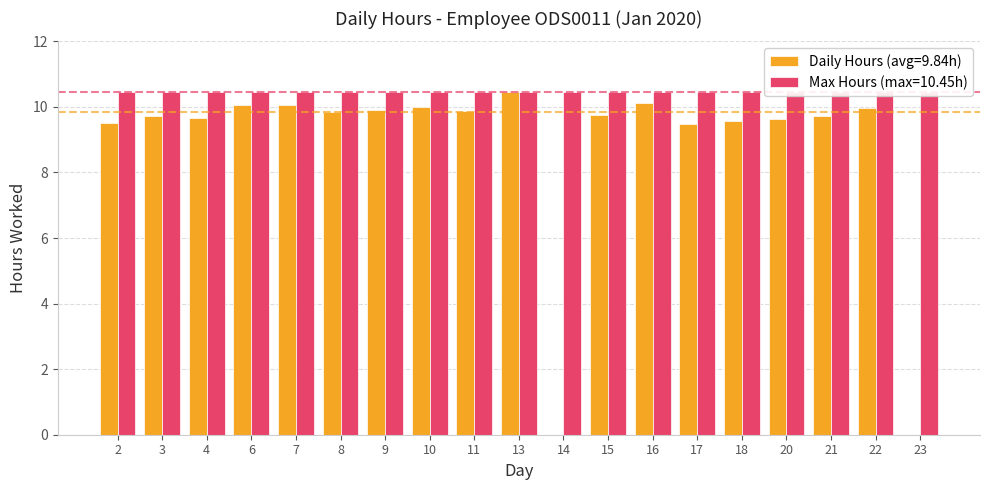

At which category does the chart reach its minimum across all series?

14